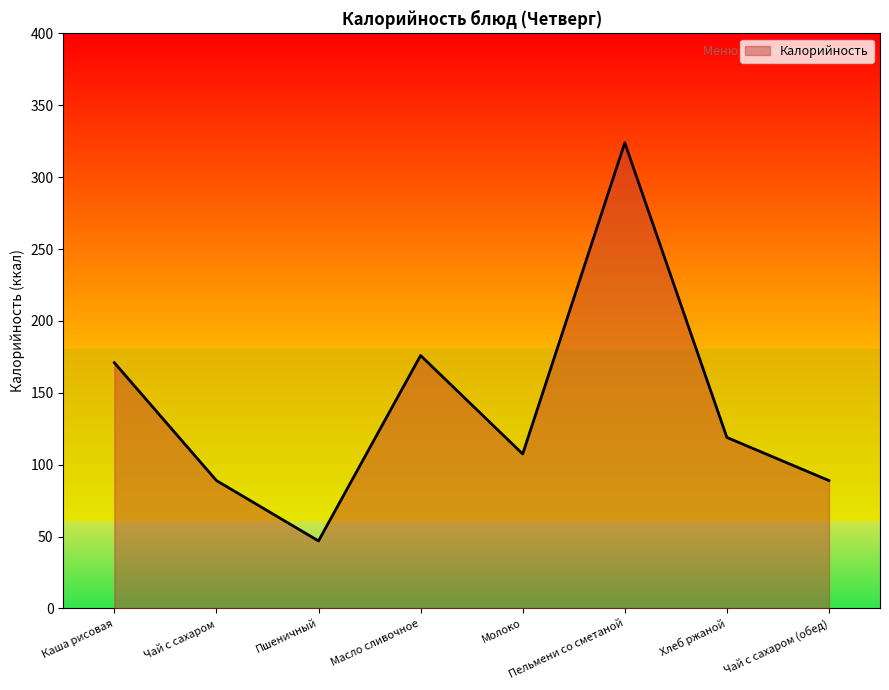

At which category does the chart reach its minimum across all series?

Пшеничный